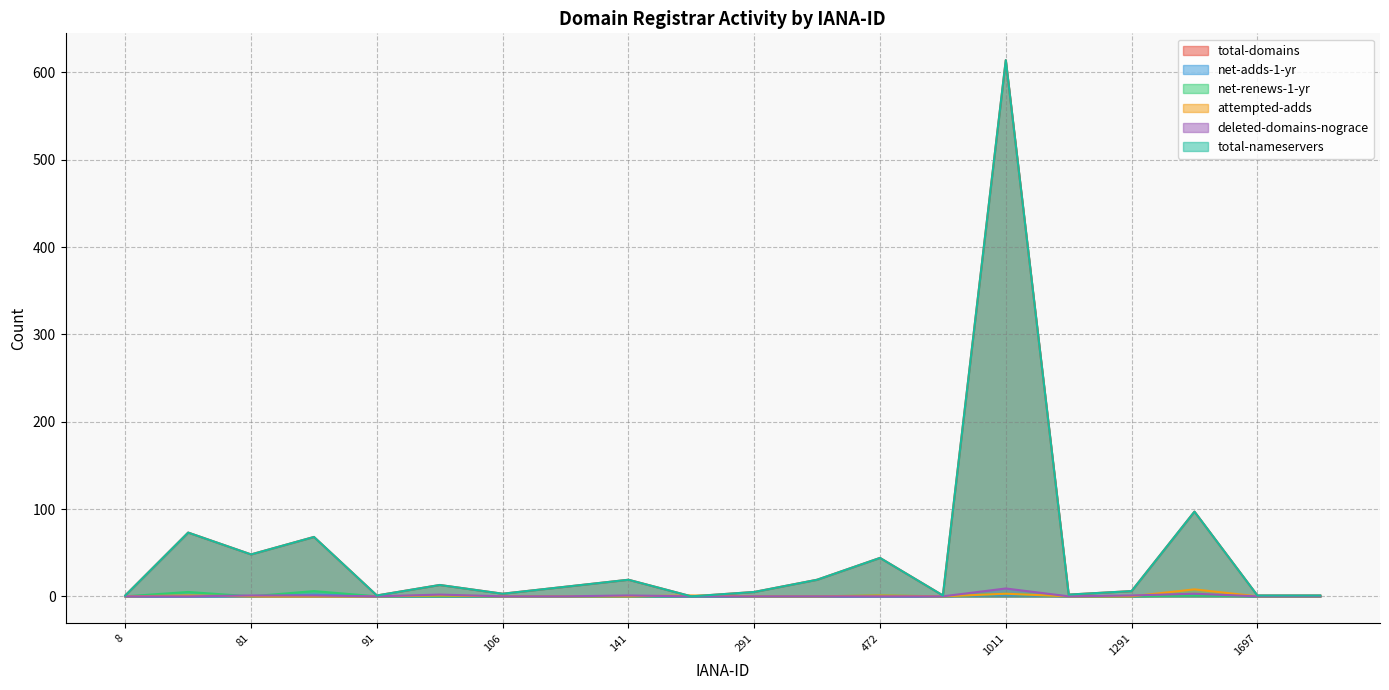

Which series has the largest range (max minus min)?

total-domains